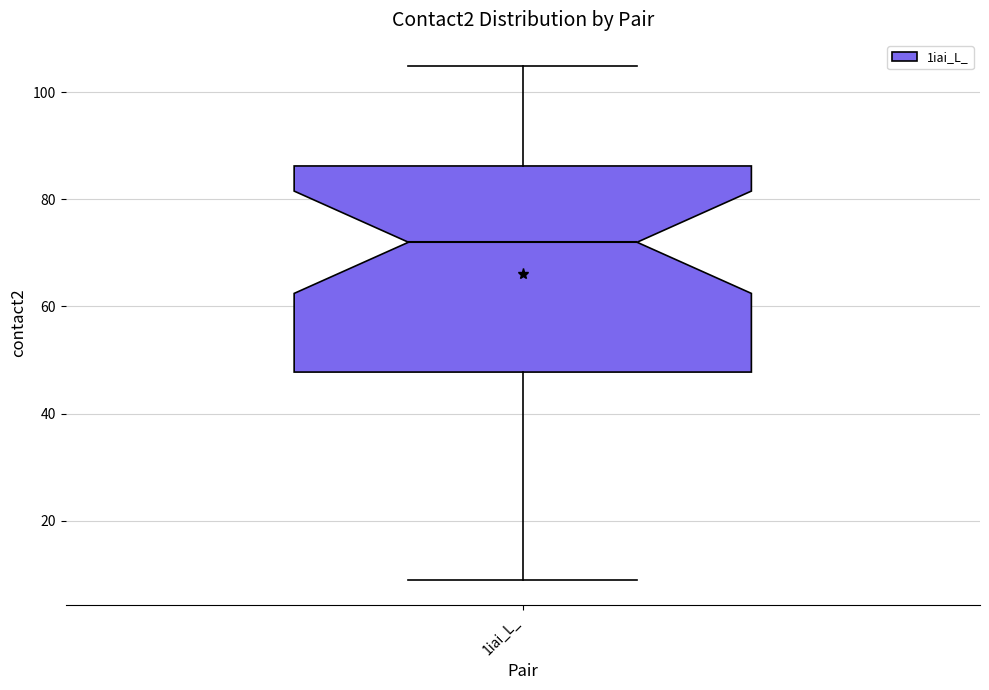

Transcribe this box plot: give where the median line is, the range the box spans, and where the two whiskers end, as read against the y-axis. The values are not printed on the chart, so give them approximately, as read against the axis.

median 72, box 48 to 86, whiskers 10 to 106